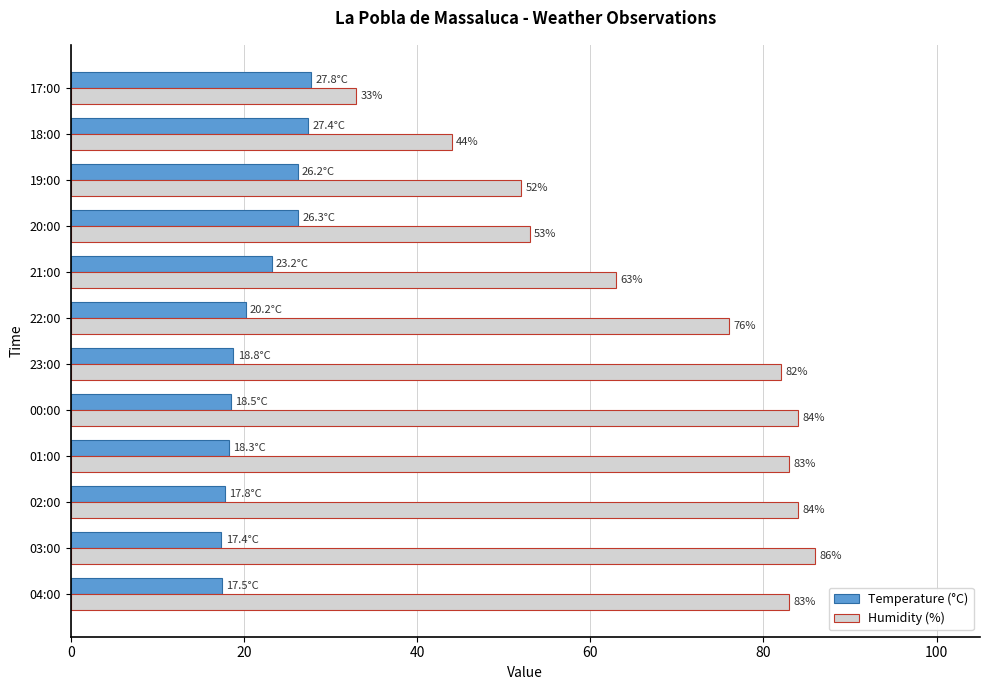

Between 02:00 and 21:00, which series saw the biggest shift?

Humidity (%)